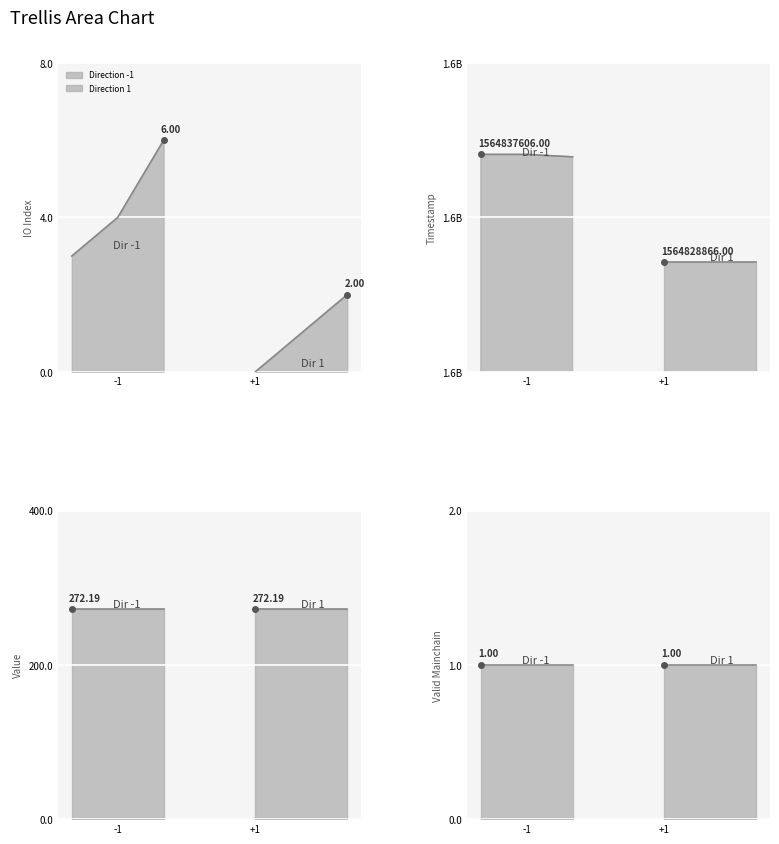

At which label does -1 reach its minimum?

-1